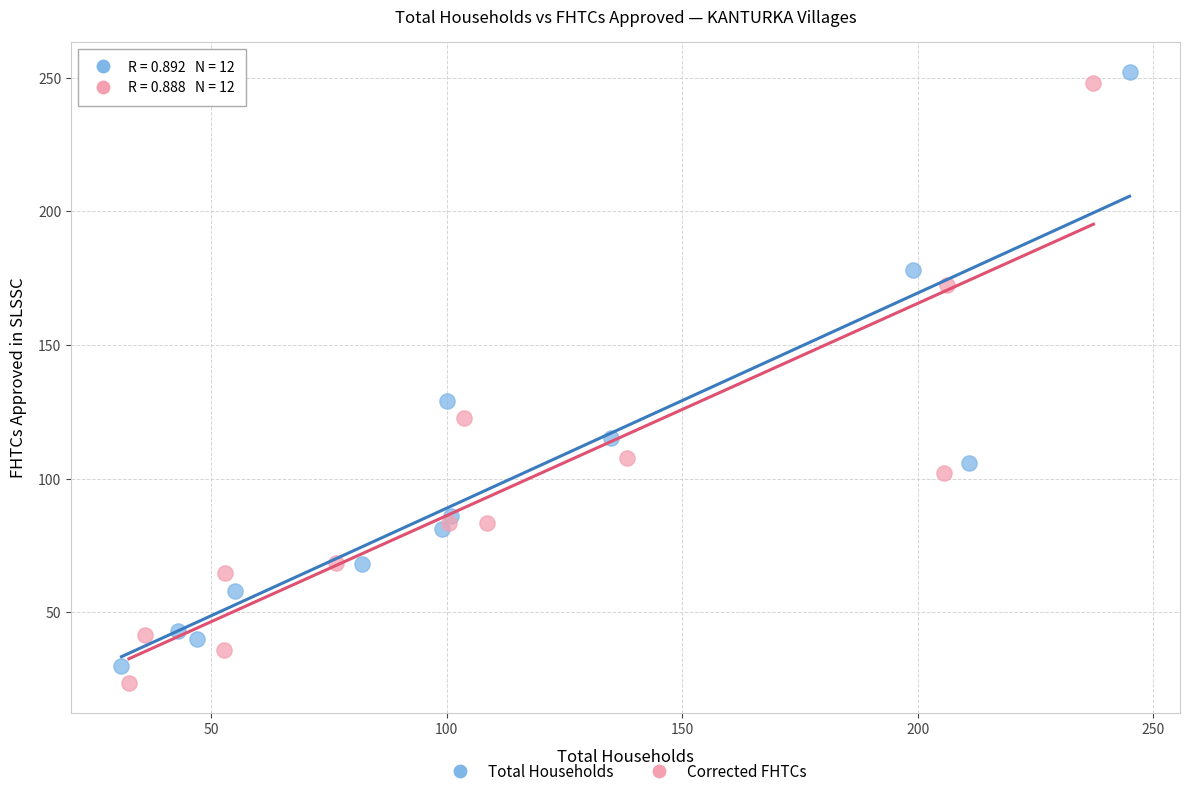

Which series contains the lowest Y value?

Corrected FHTCs